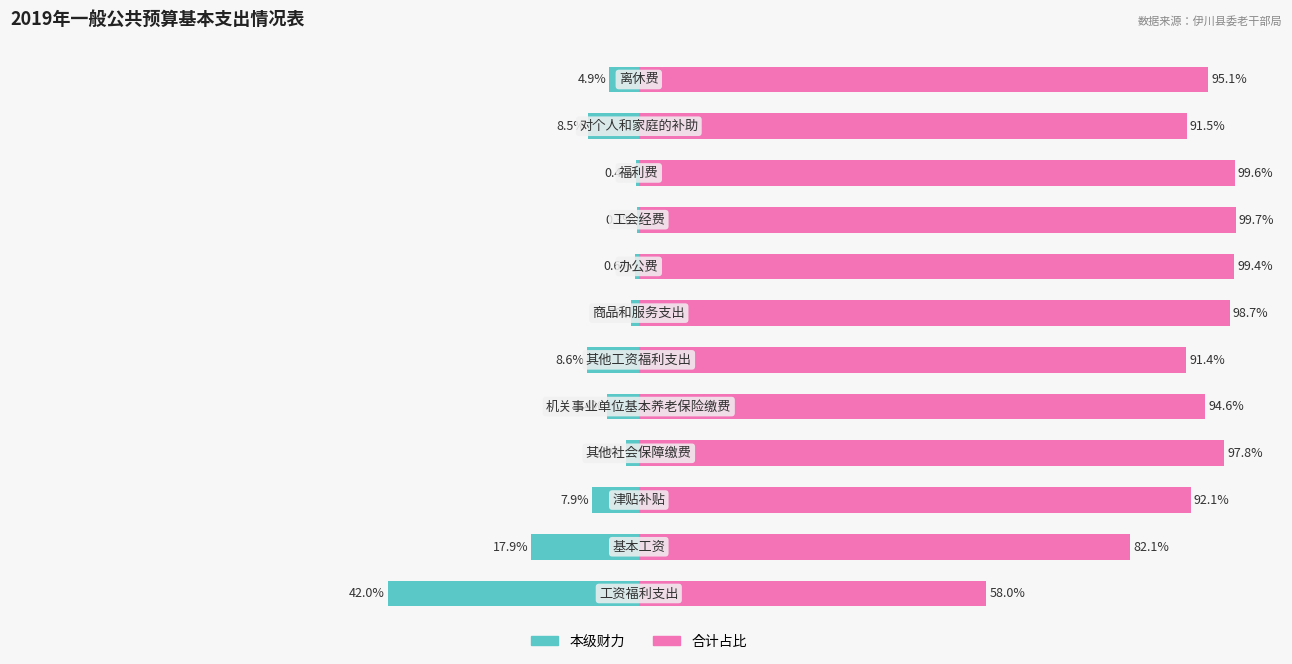

How many data points in 本级财力 are less than -4?

7